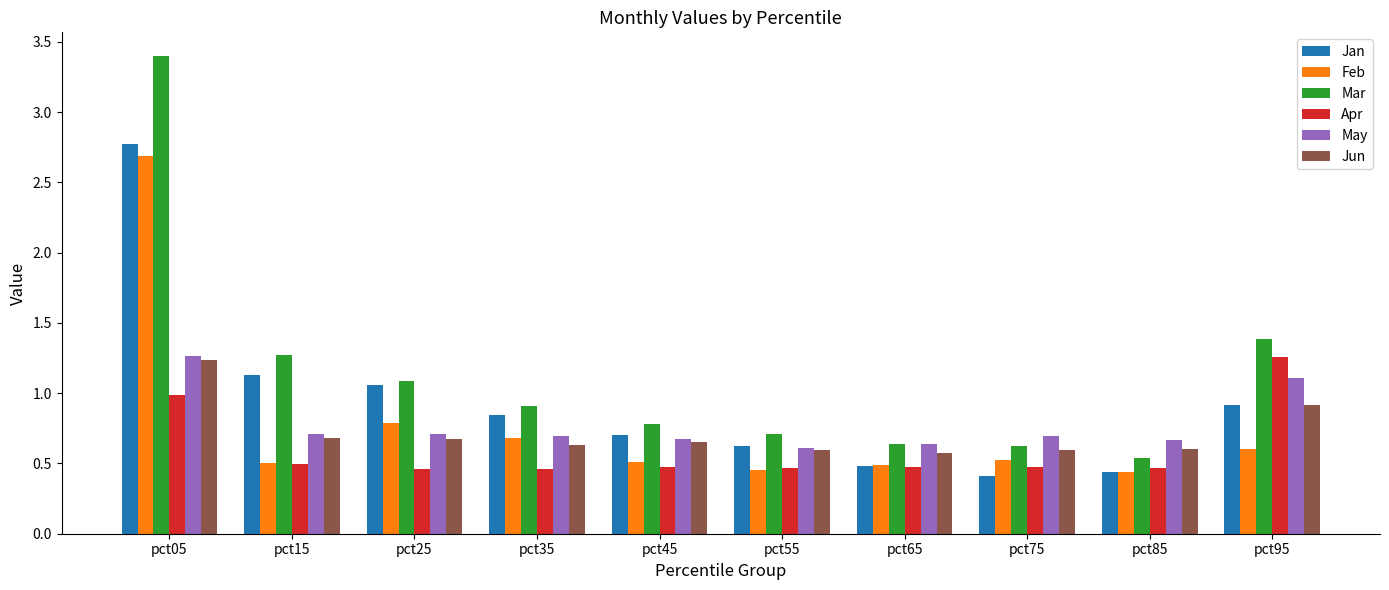

What is the maximum value for Mar?

3.4